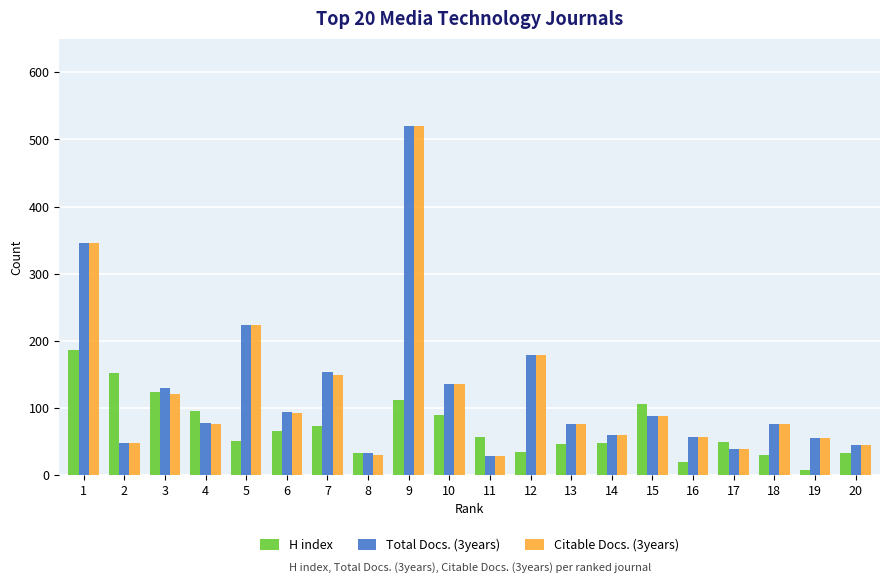

What is the difference between the maximum and minimum values in the H index series?

179